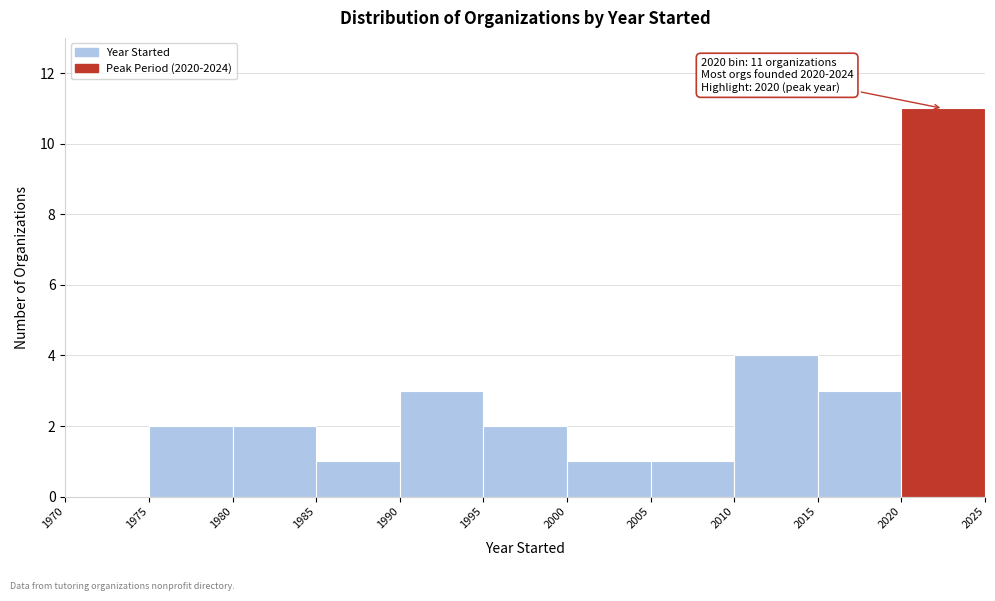

Over which range of the x-axis is the bar tallest?

2020 to 2025